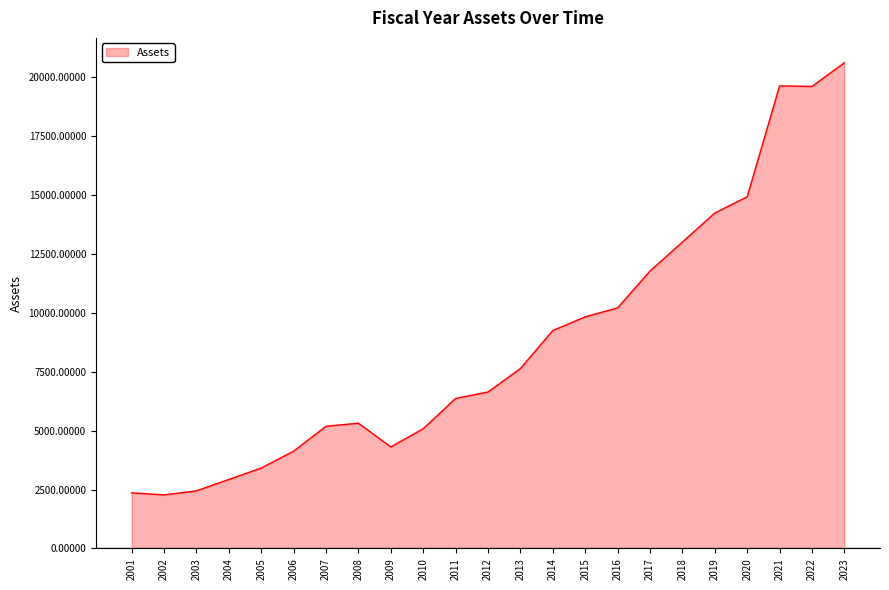

Which has a higher value, 2001 or 2005?

2005